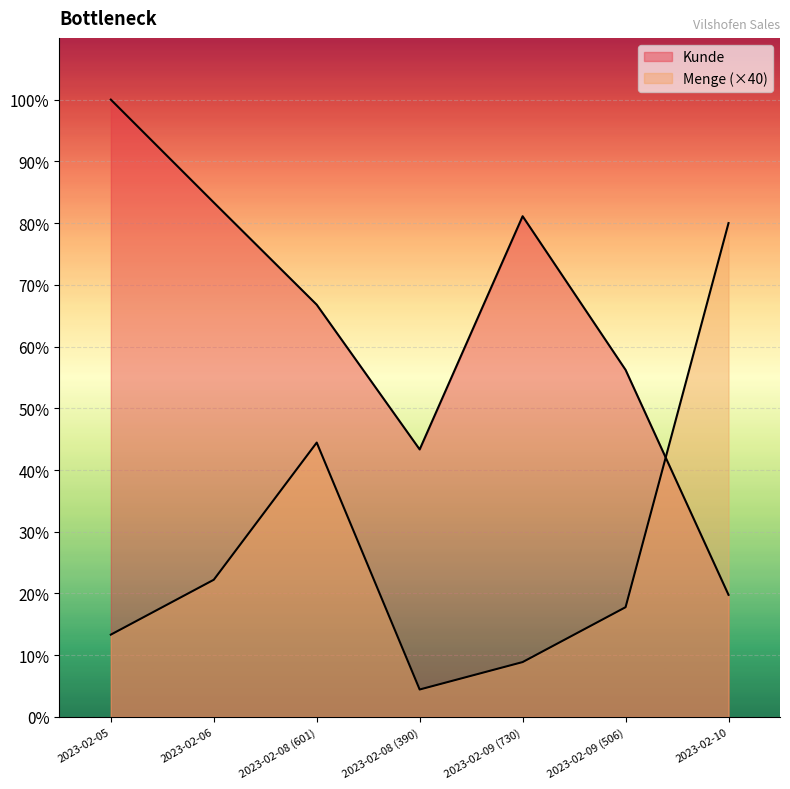

At how many categories does at least one series exceed 495?

6